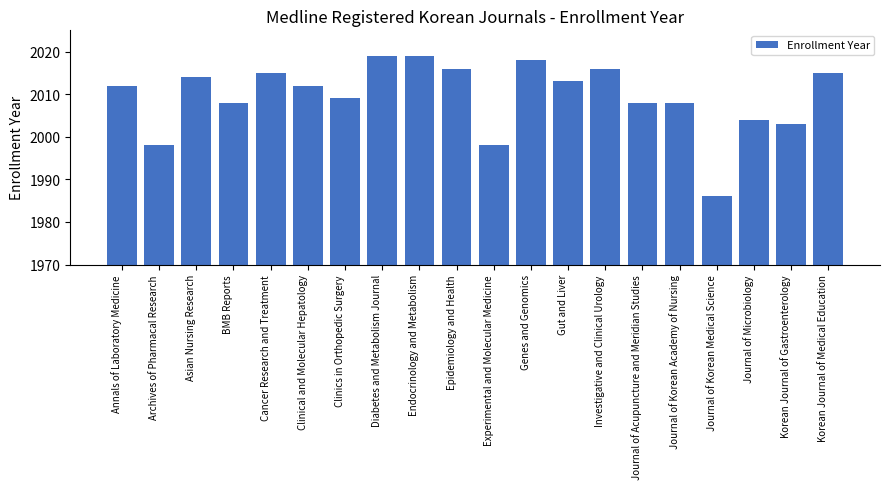

What is the label of the 13th bar from the right?

Diabetes and Metabolism Journal